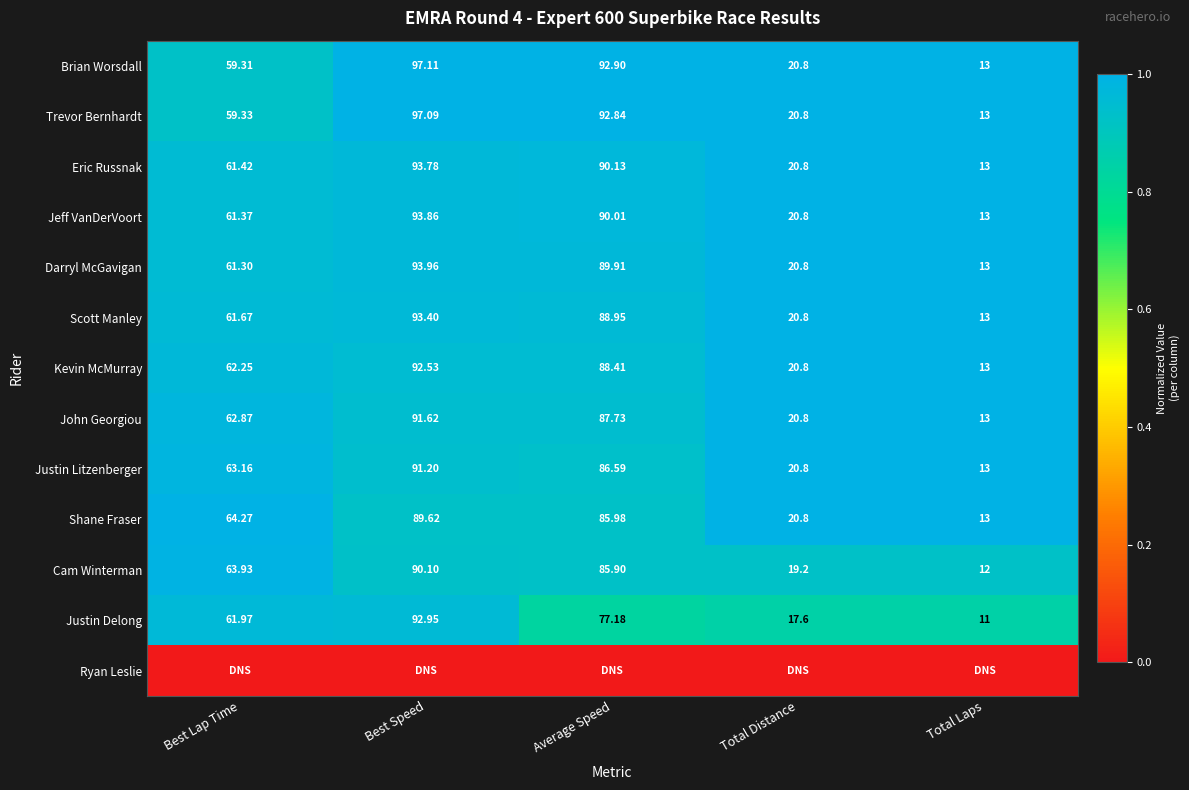

Which category has the highest value in the Jeff VanDerVoort series?

Best Speed